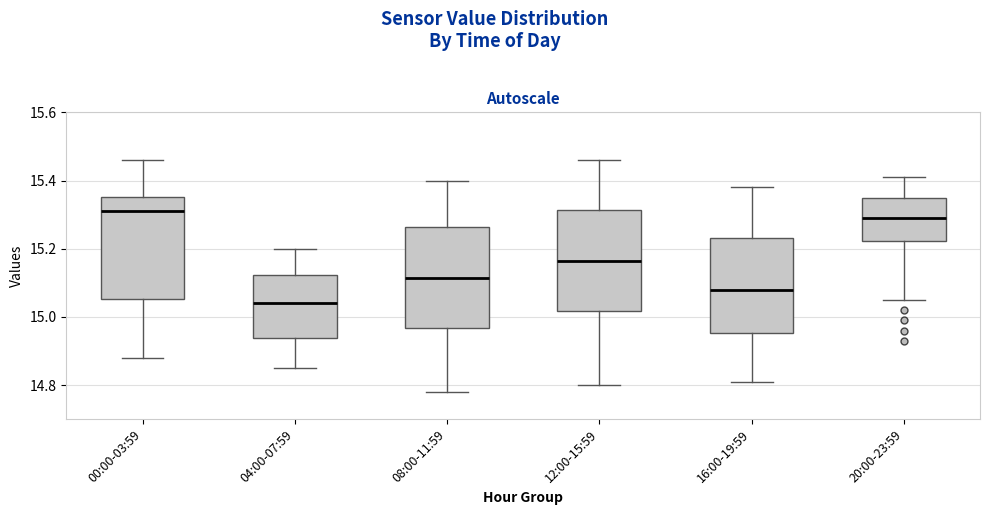

Reading left to right, read every box against the y-axis: the position of its median line, the range the box covers, and the ends of its whiskers. The values are not printed on the chart, so give them approximately, as read against the axis.

00:00-03:59: median 15.32, box 15.06 to 15.36, whiskers 14.88 to 15.46
04:00-07:59: median 15.04, box 14.94 to 15.12, whiskers 14.86 to 15.20
08:00-11:59: median 15.12, box 14.96 to 15.26, whiskers 14.78 to 15.40
12:00-15:59: median 15.16, box 15.02 to 15.32, whiskers 14.80 to 15.46
16:00-19:59: median 15.08, box 14.96 to 15.24, whiskers 14.82 to 15.38
20:00-23:59: median 15.30, box 15.22 to 15.36, whiskers 15.06 to 15.42